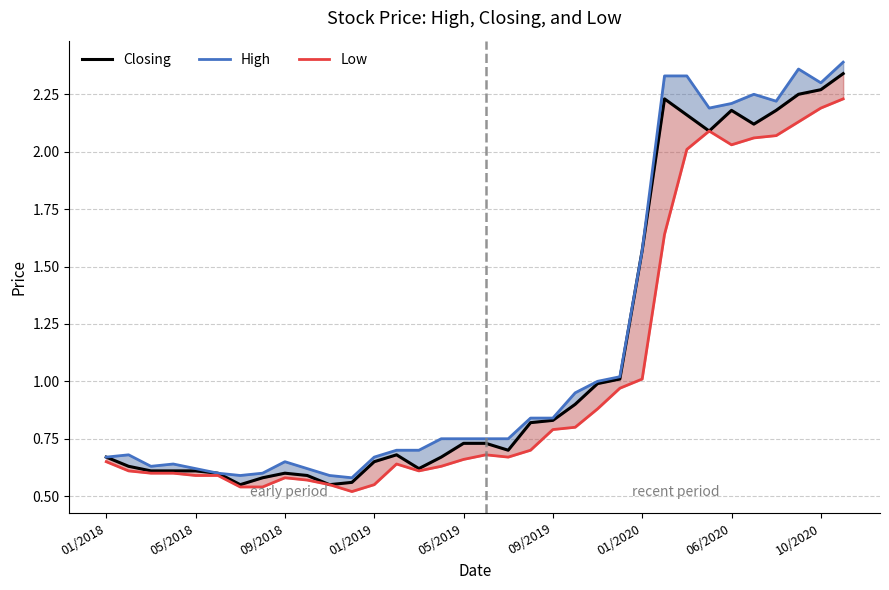

How many lines are shown in the chart?

3